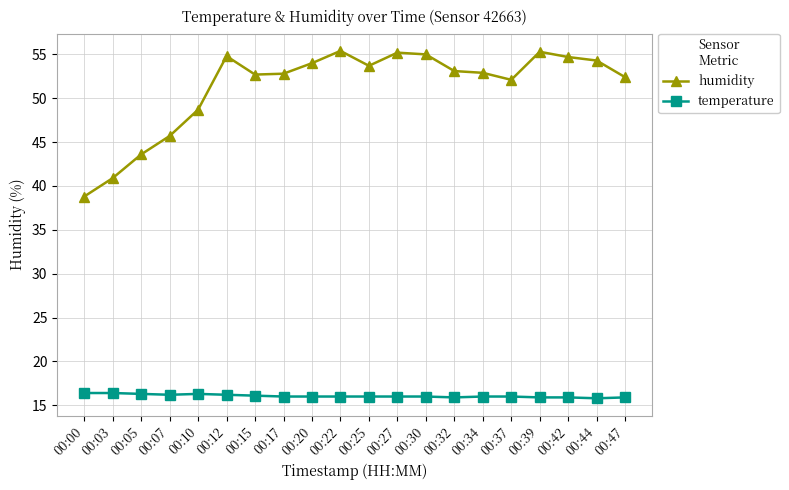

Rank the series by their maximum value, from lowest to highest.

temperature, humidity